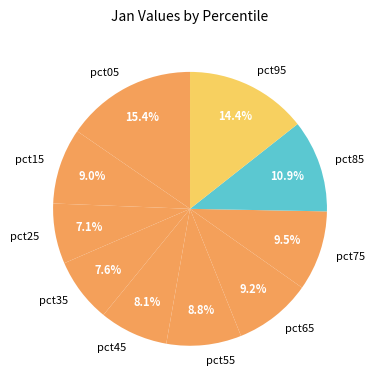

What percentage is NOT represented by pct15?

91.0%